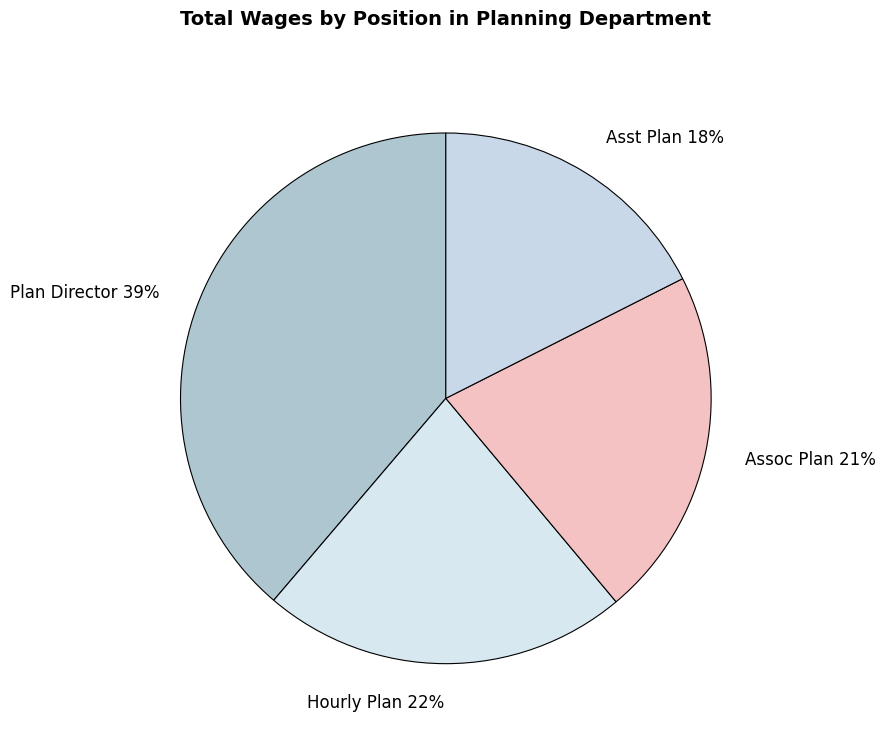

Combined, do Plan Director and Asst Plan account for over 50%?

Yes